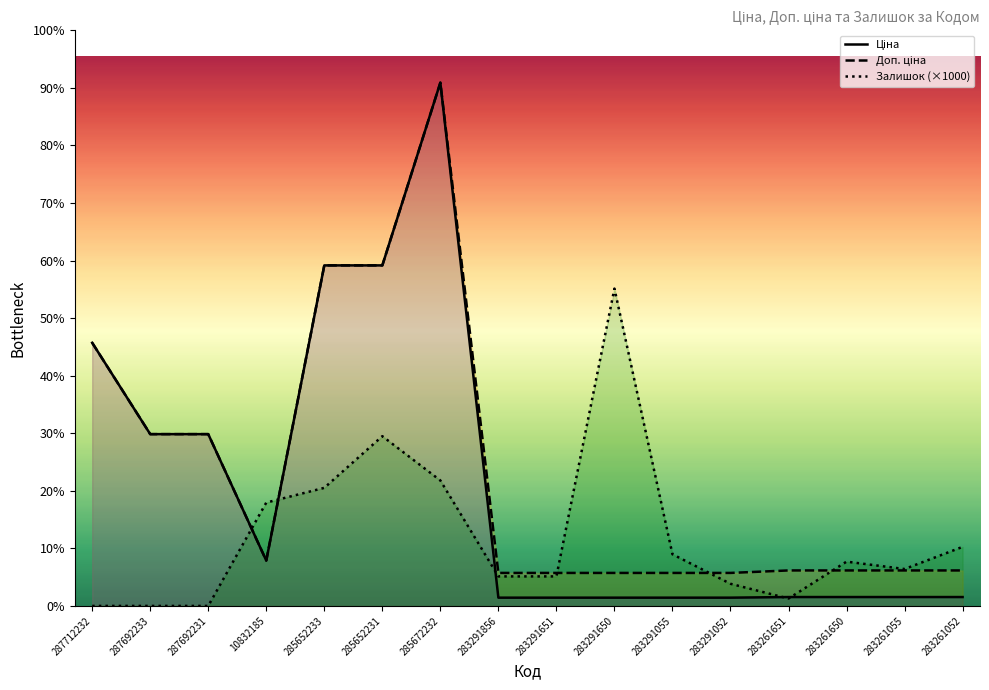

Which category has the lowest value in the Доп. ціна series?

283291856